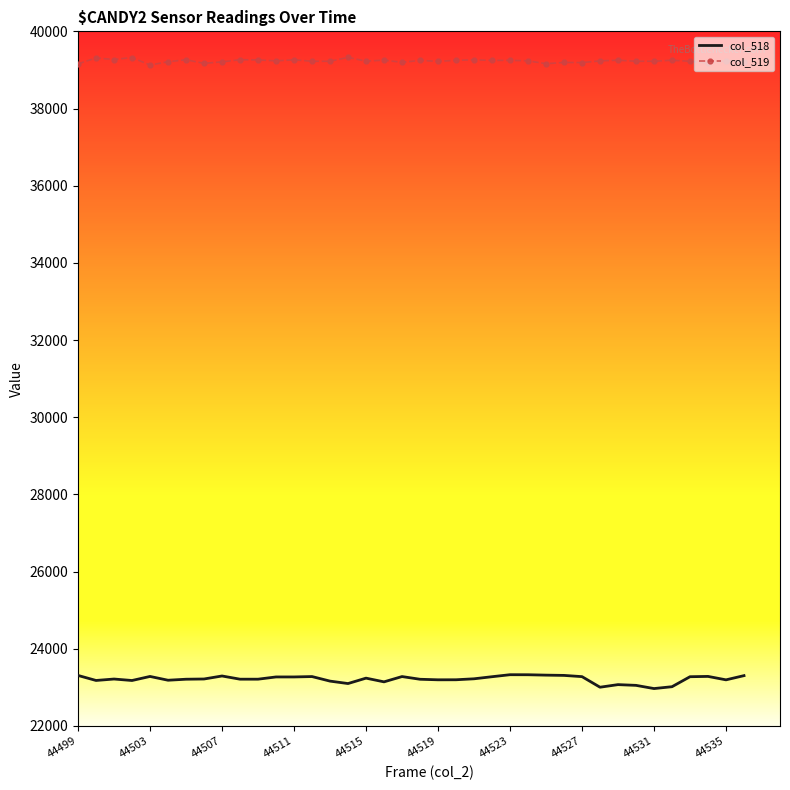

Which series has the largest range (max minus min)?

col_518